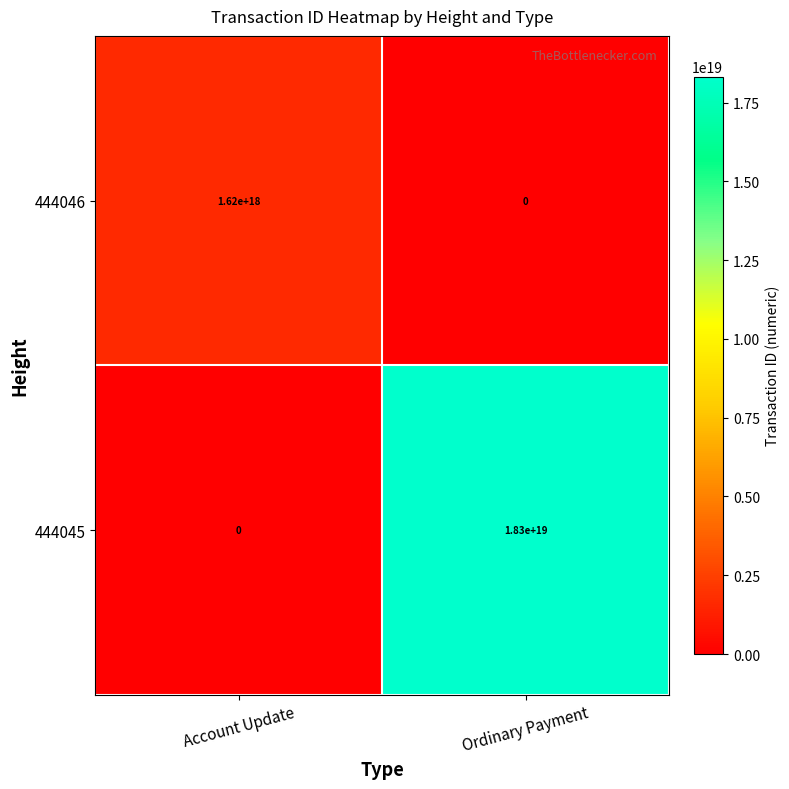

Which series changed the most between Account Update and Ordinary Payment?

444045